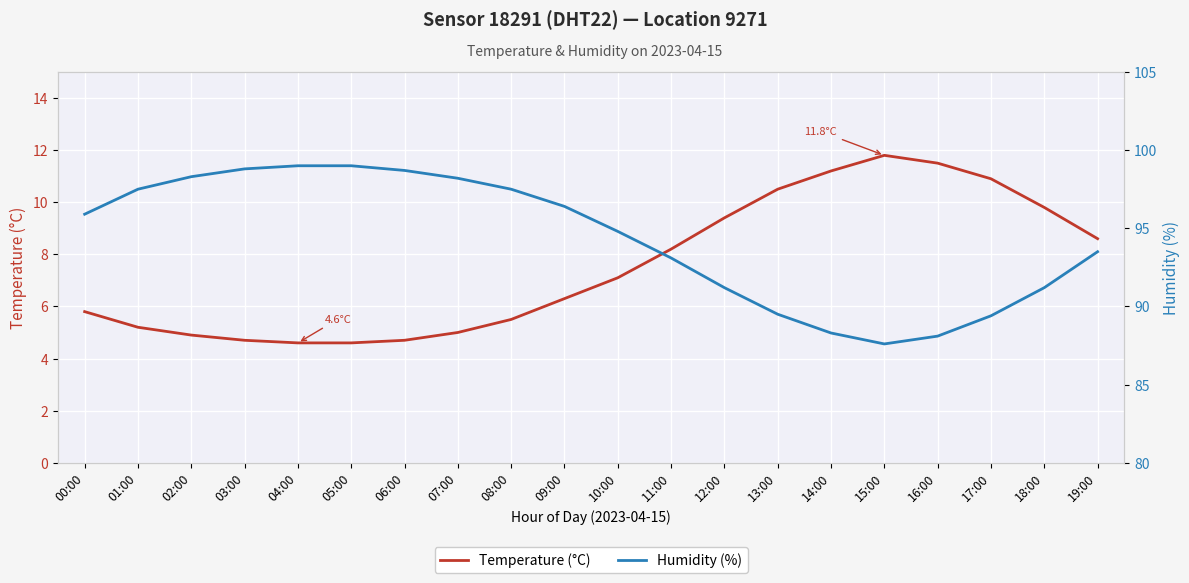

Is it true that Humidity (%) equals 98.3 at 02:00?

True